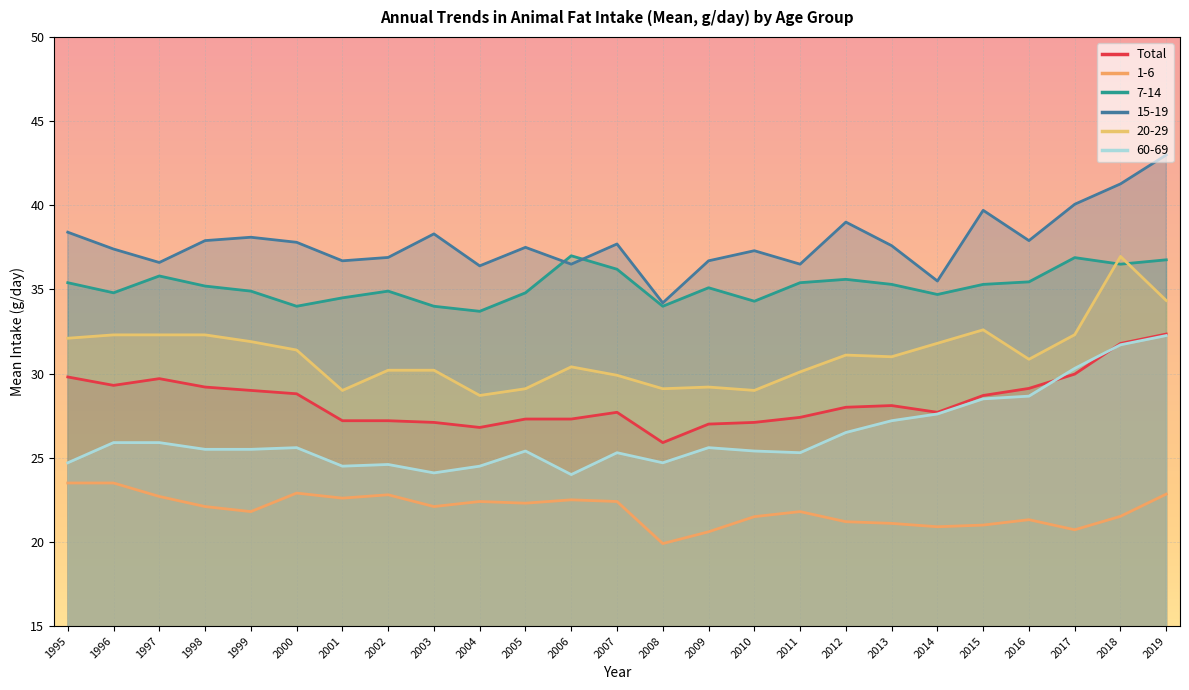

Which category has the highest value in the 20-29 series?

2018